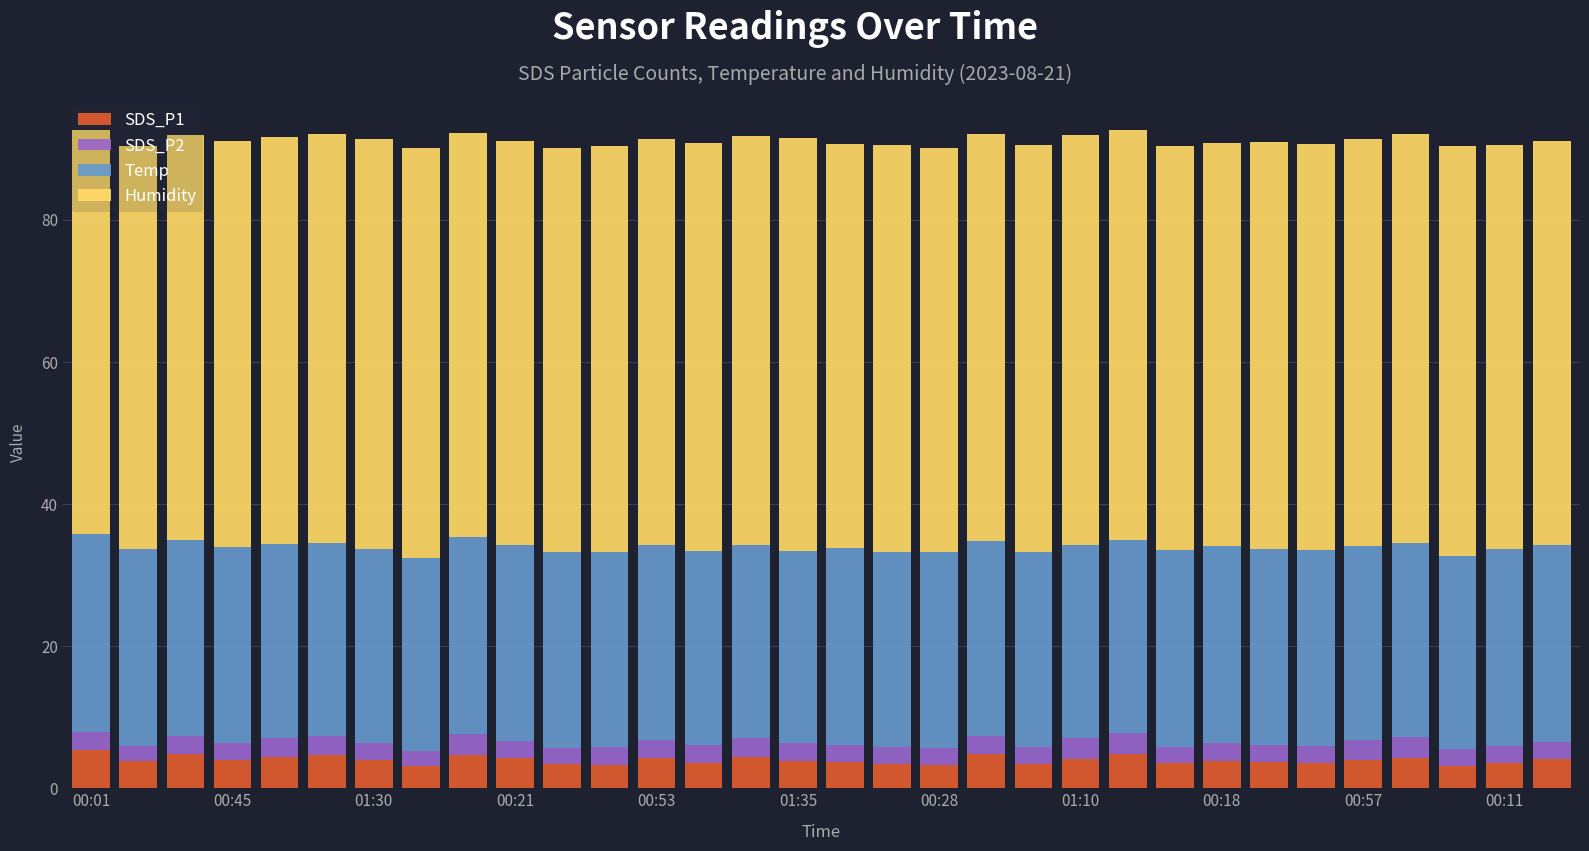

What is the average value of the SDS_P1 series?

4.0